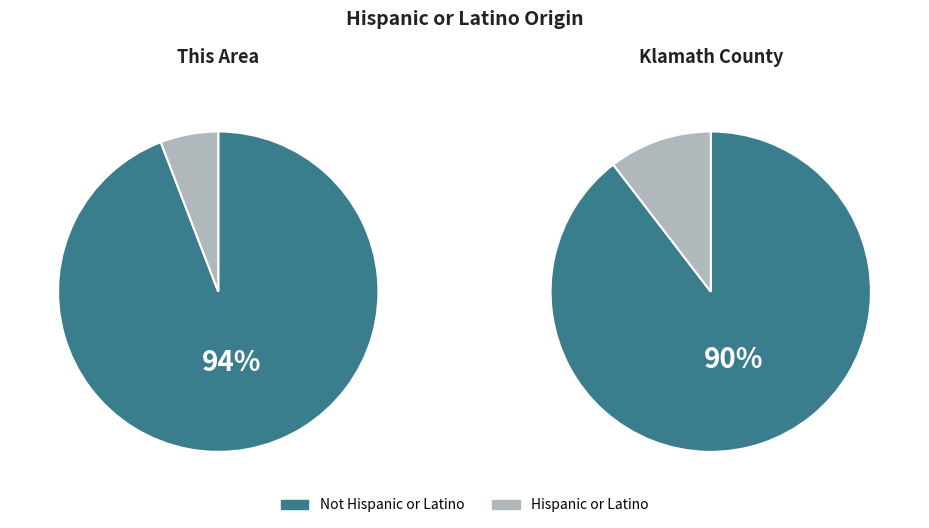

Count the number of slices in the pie.

2